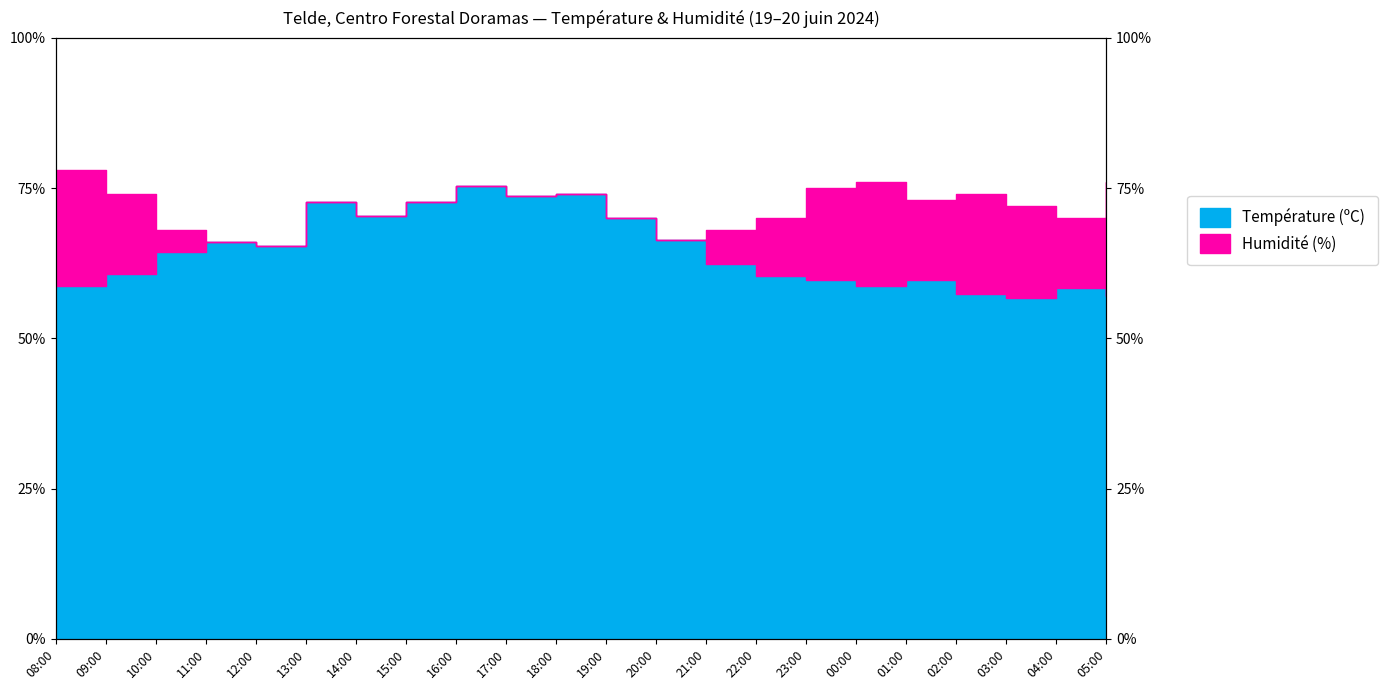

How many points are lower than both their immediate neighbors (excluding endpoints)?

5